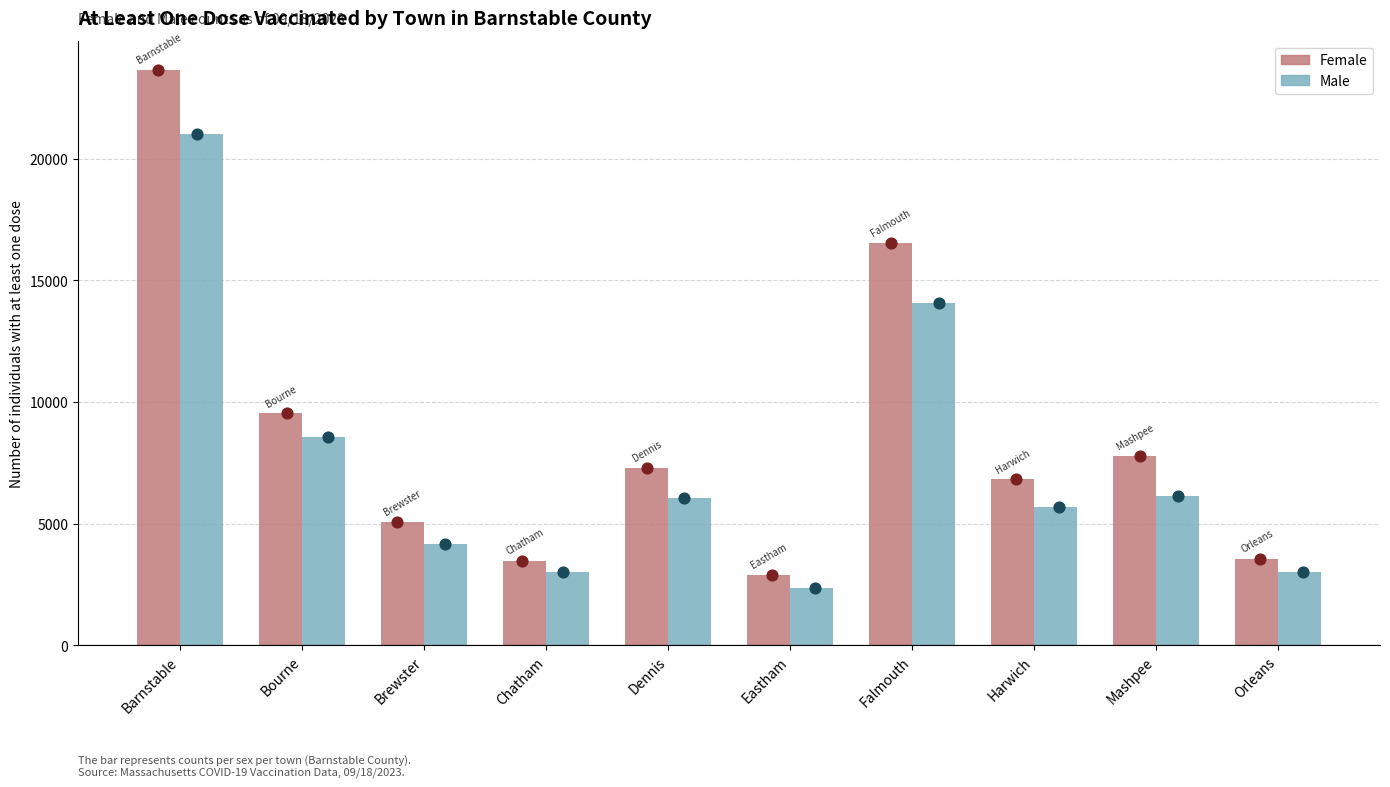

What are all the series names shown in the legend?

Female, Male